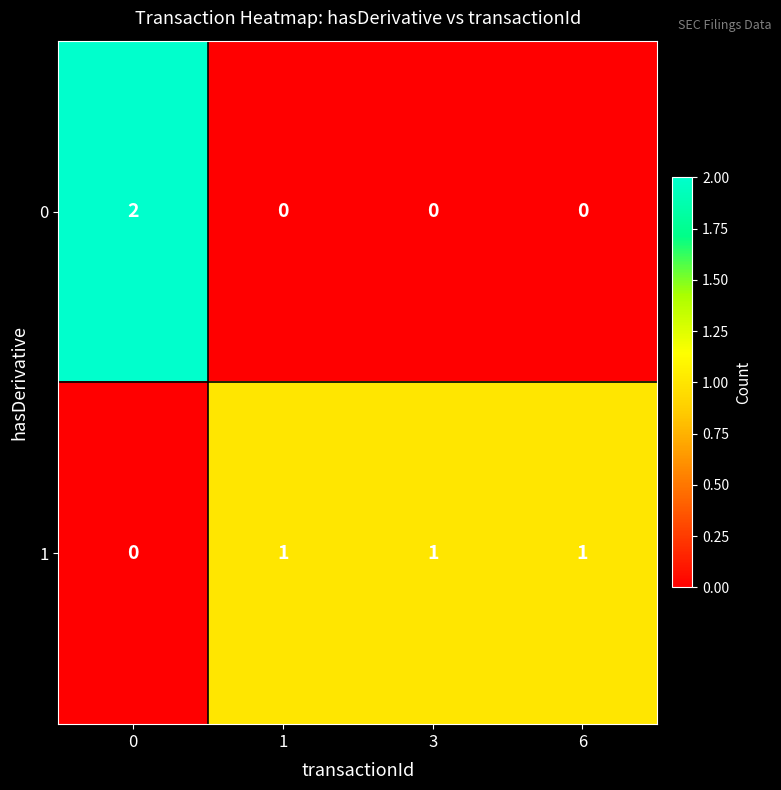

Which series has the widest spread of values?

0